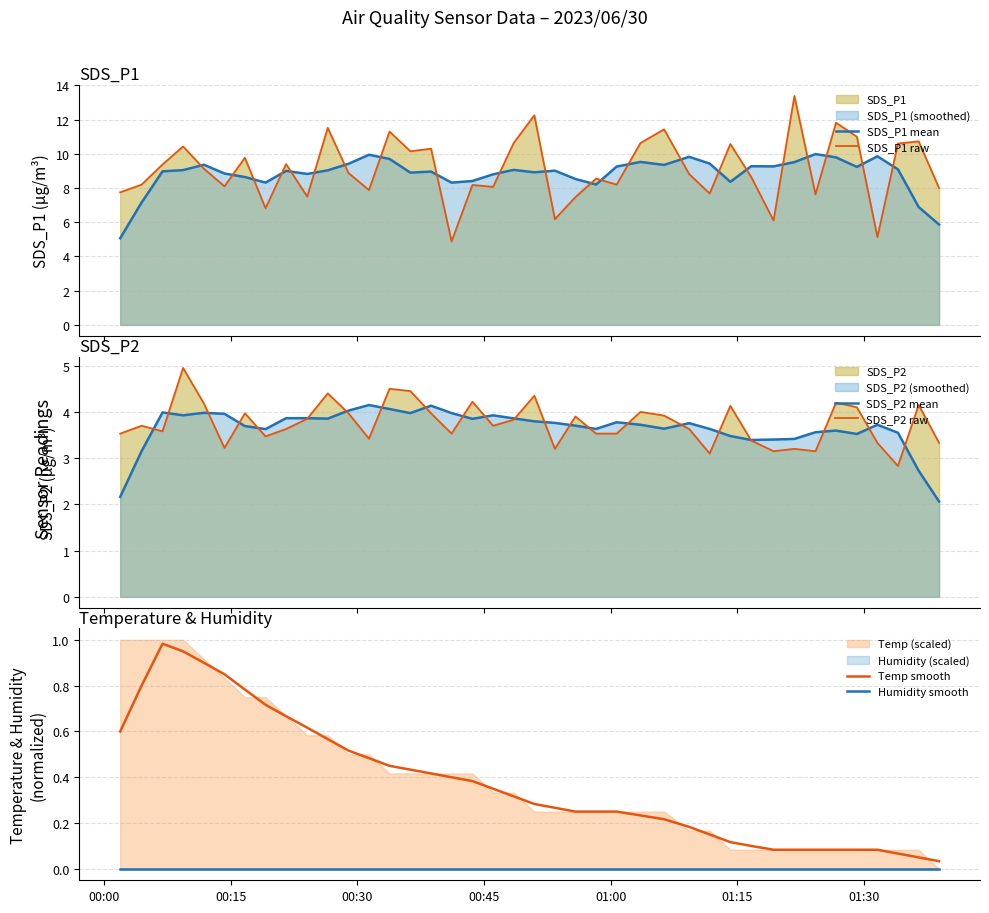

Does the chart have visible grid lines?

Yes